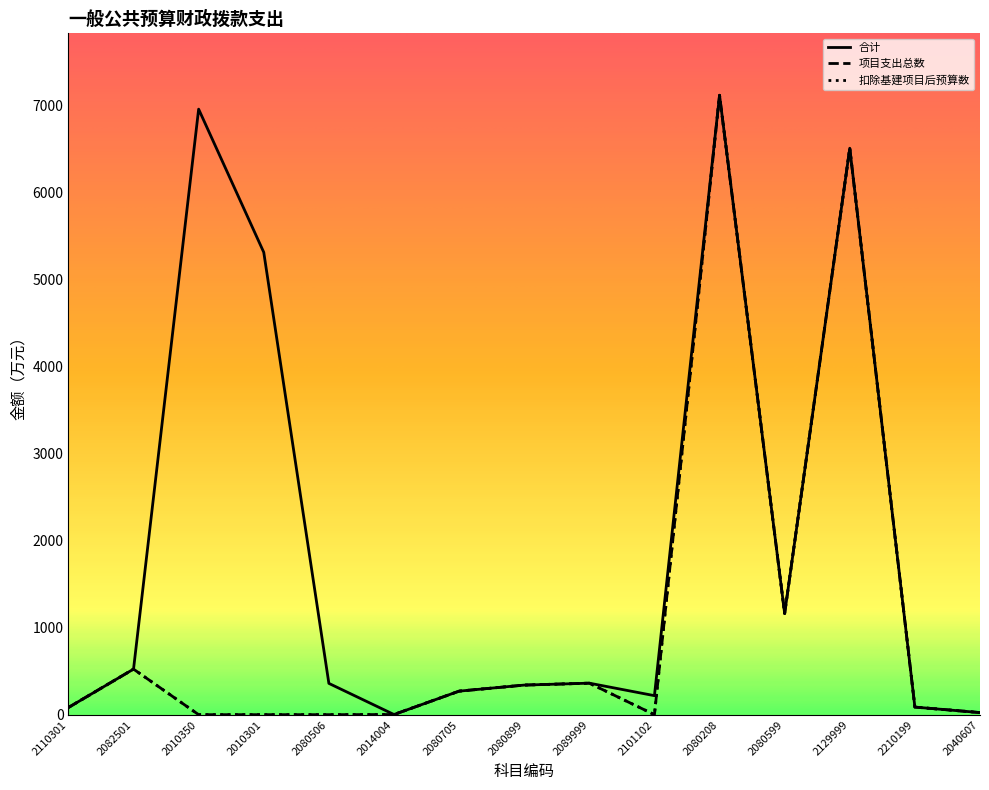

Where does the 扣除基建项目后预算数 series first go above 87?

2082501